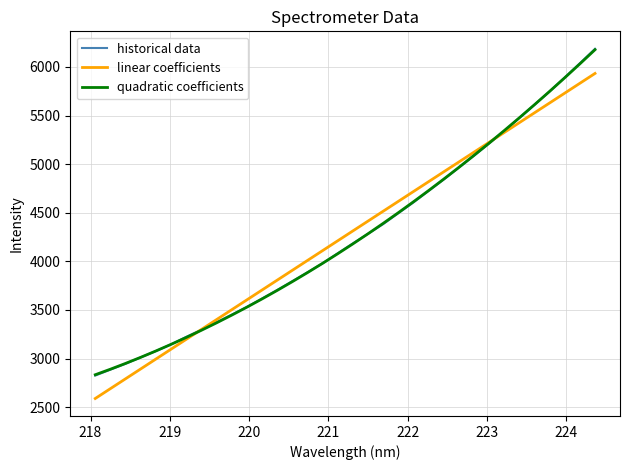

Which series has the largest range (max minus min)?

historical data